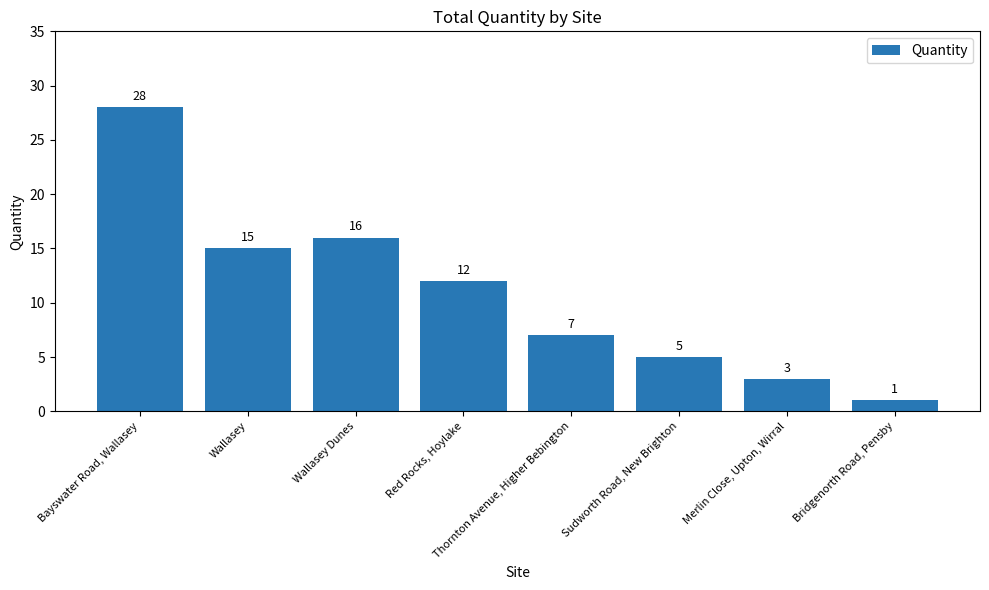

Which label corresponds to the smallest value in the chart?

Bridgenorth Road, Pensby